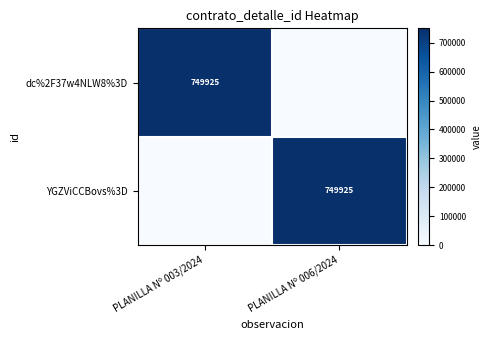

Is it true that dc%2F37w4NLW8%3D equals 749925 at PLANILLA Nº 003/2024?

True